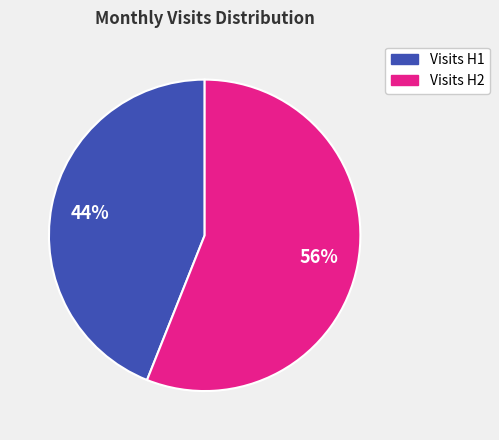

Which slice represents more than half of the pie?

Visits H2